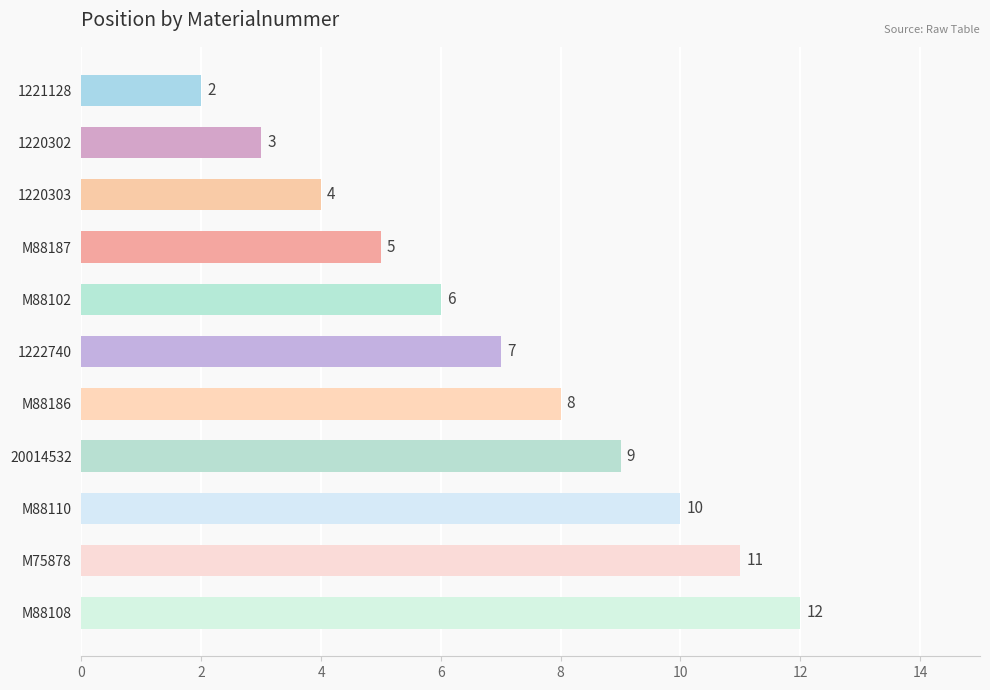

Reading top to bottom, list all the values displayed in this chart.

2	3	4	5	6	7	8	9	10	11	12